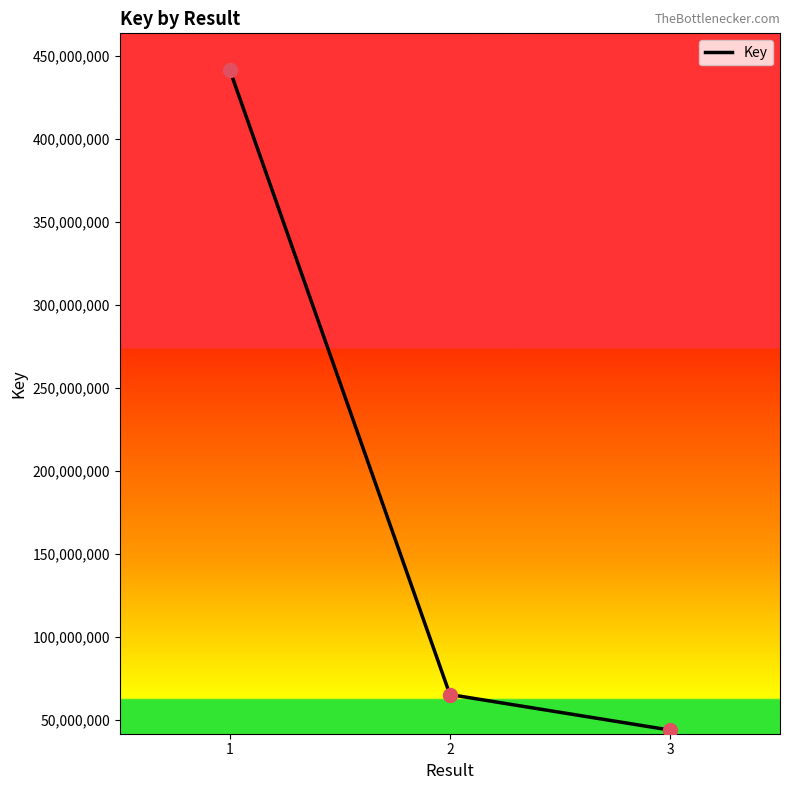

Between 3 and 1, which is larger?

1